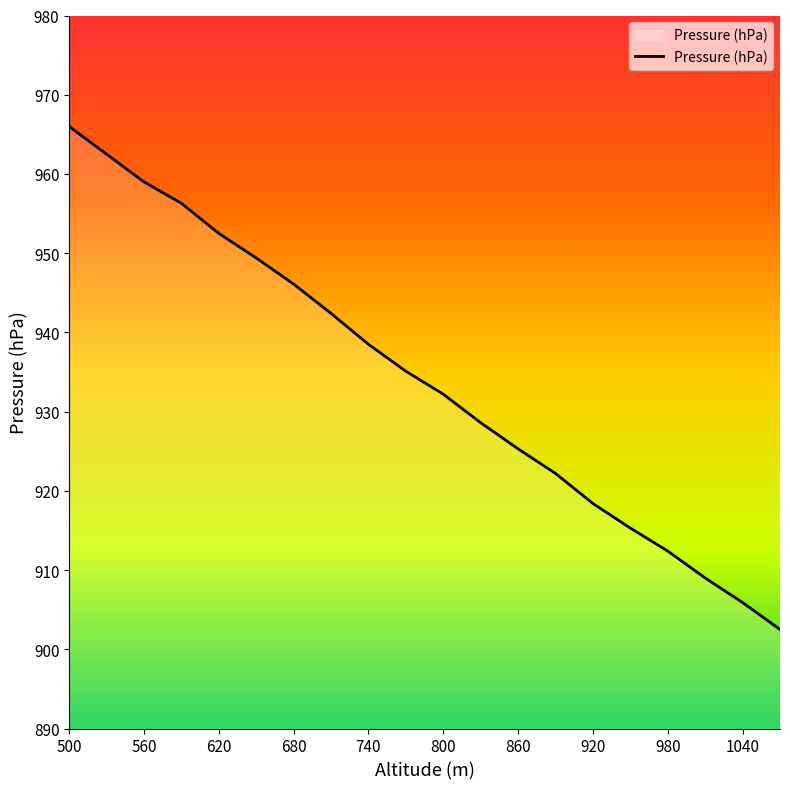

What is the smallest value displayed?

902.5